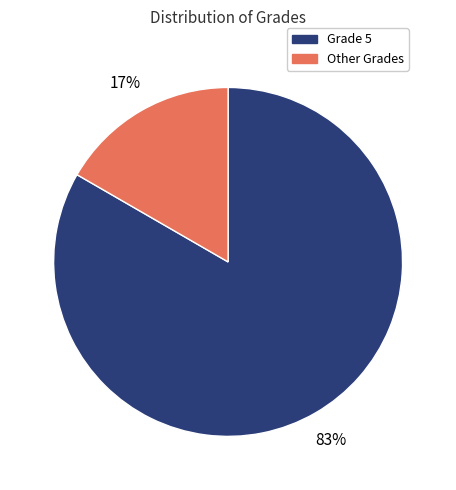

Is the sum of Grade 5 and Other Grades greater than half?

Yes